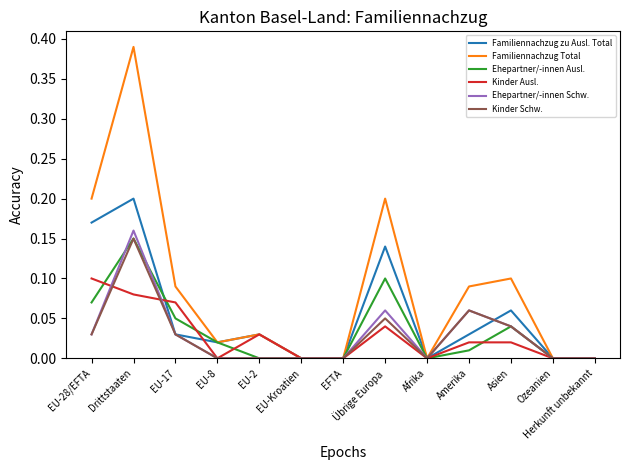

Is the value of Ehepartner/-innen Schw. at Afrika greater than the value of Kinder Ausl. at Asien?

No